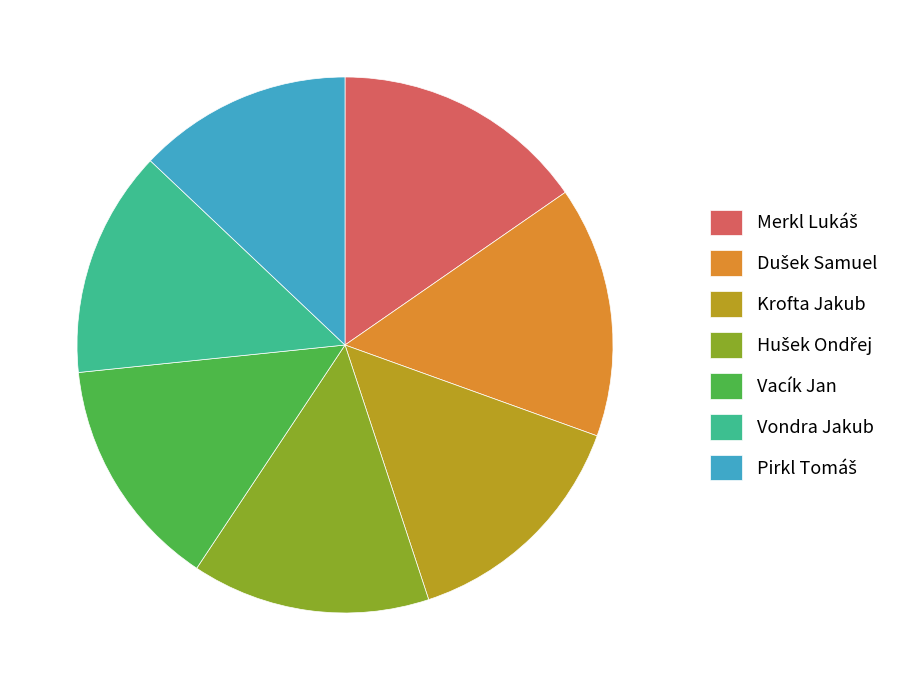

Is there a majority slice in this chart?

No